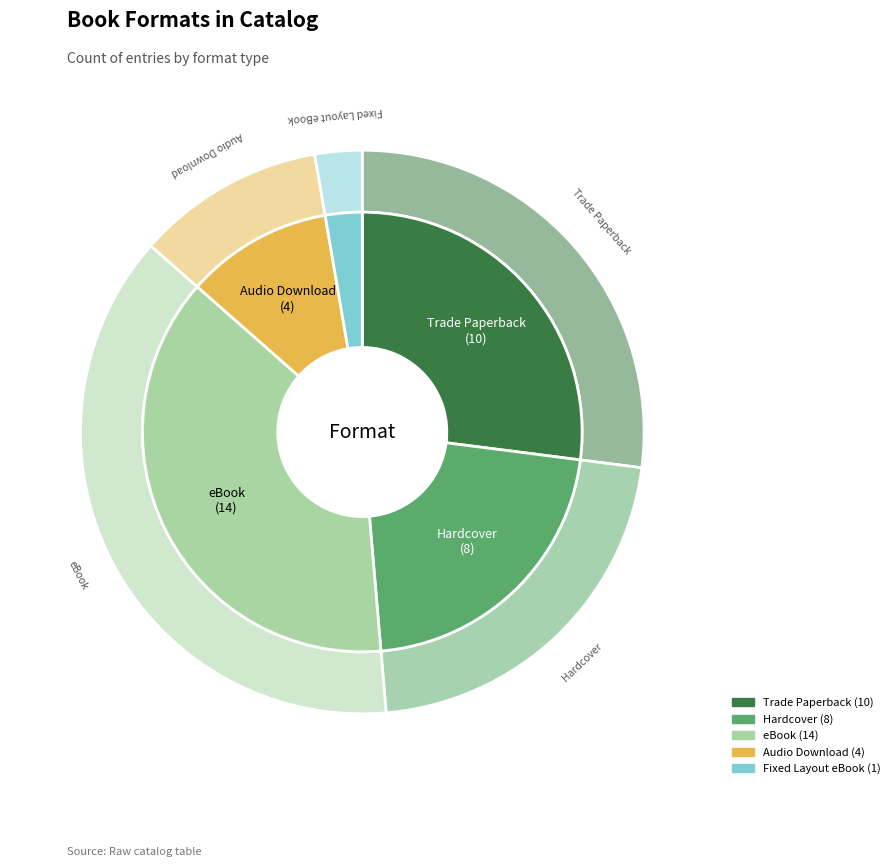

Is the sum of Hardcover and Audio Download greater than half?

No